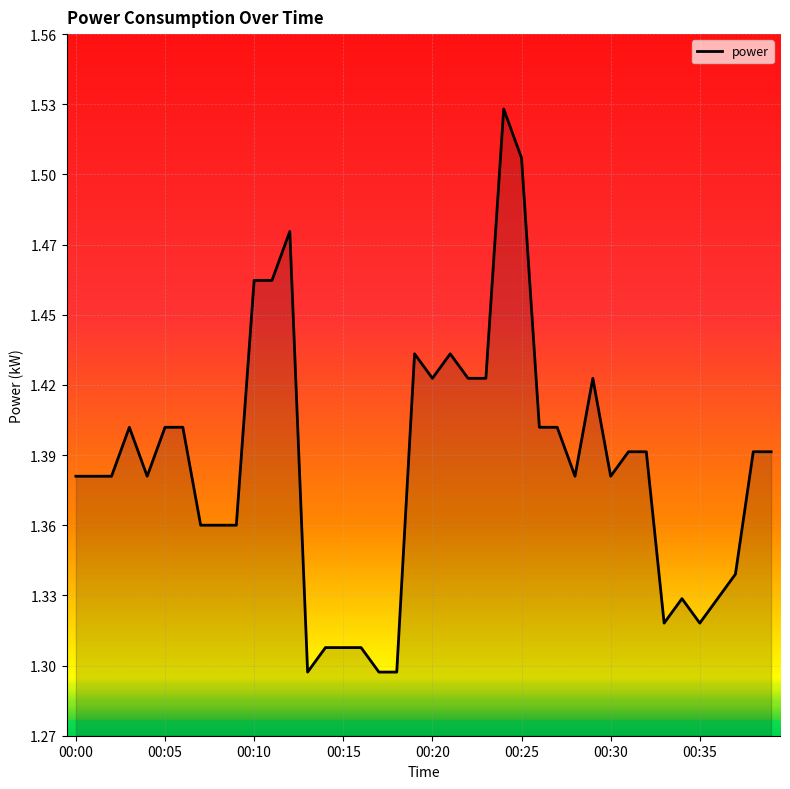

How many values are between 1 and 2?

40